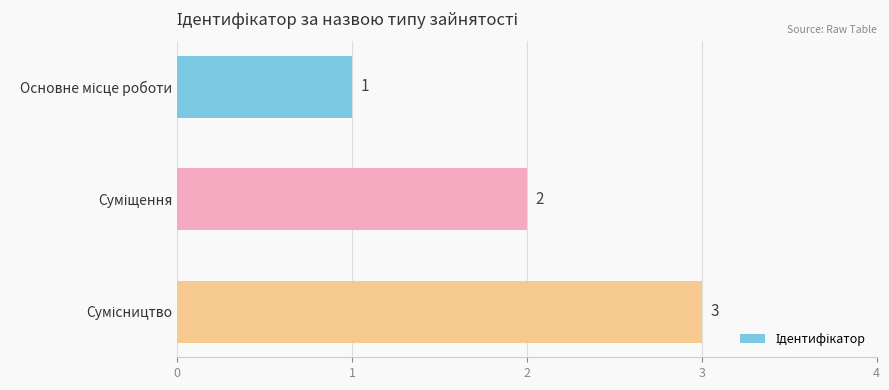

Count the values in the range 1 to 3.

3